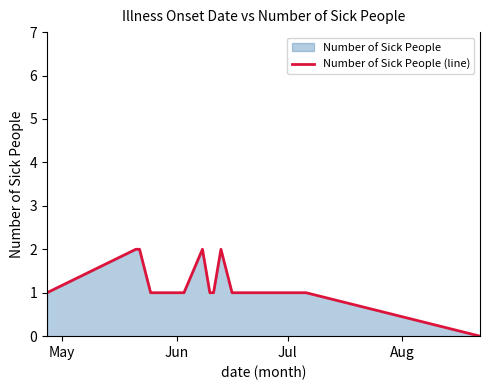

How many lines are shown in the chart?

1